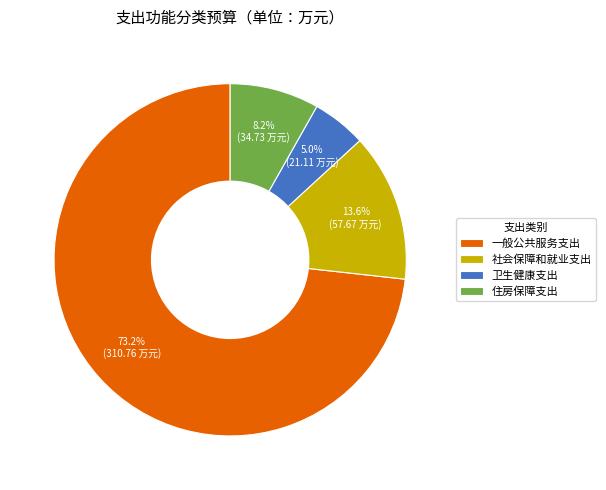

True or false: 社会保障和就业支出 accounts for 21% of the total.

False